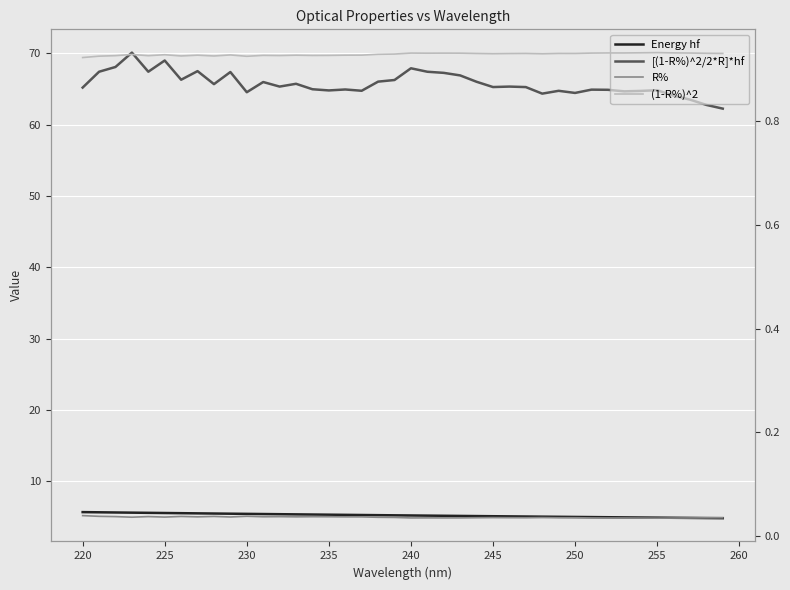

Rank the series by their maximum value, from highest to lowest.

[(1-R%)^2/2*R]*hf, Energy hf, (1-R%)^2, R%